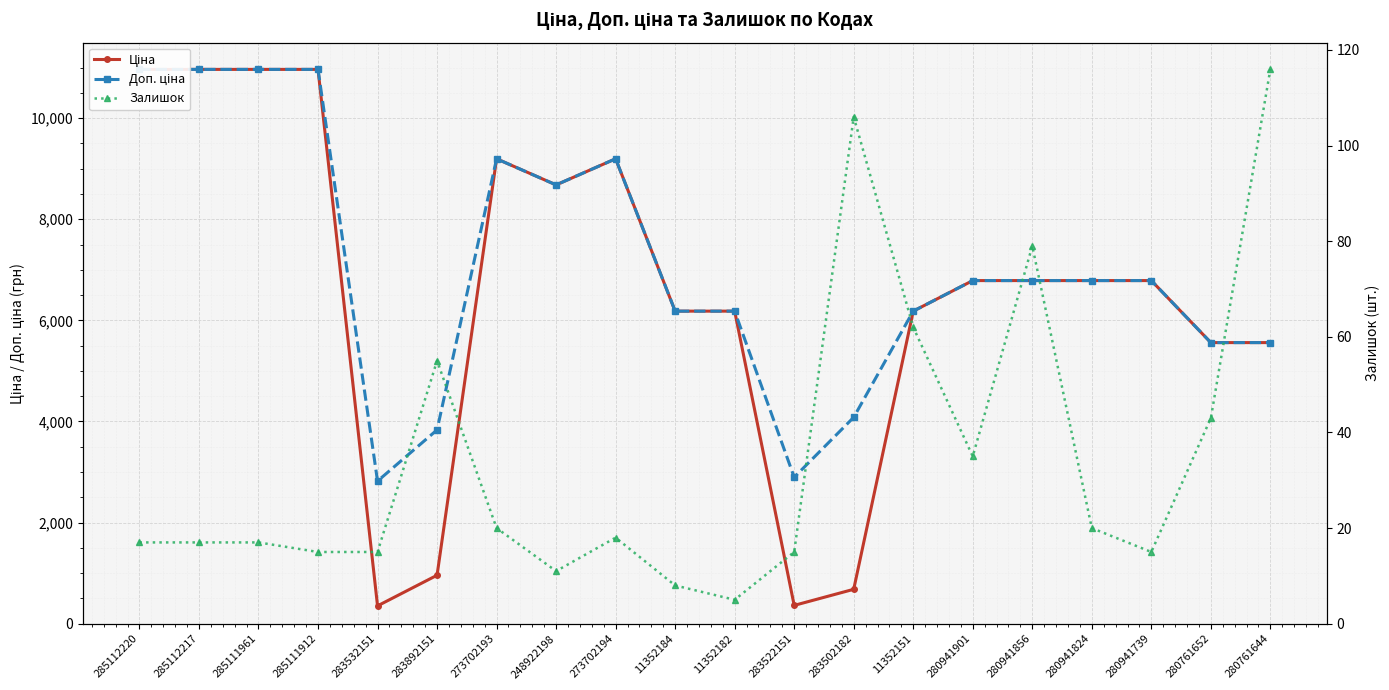

Which series has the widest spread of values?

Ціна